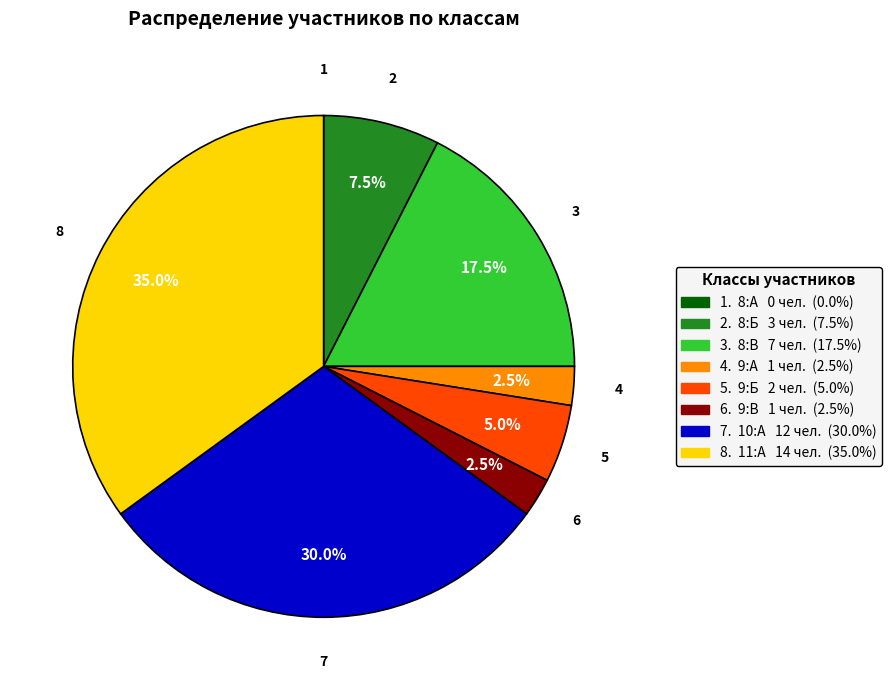

Does any single category account for the majority?

No